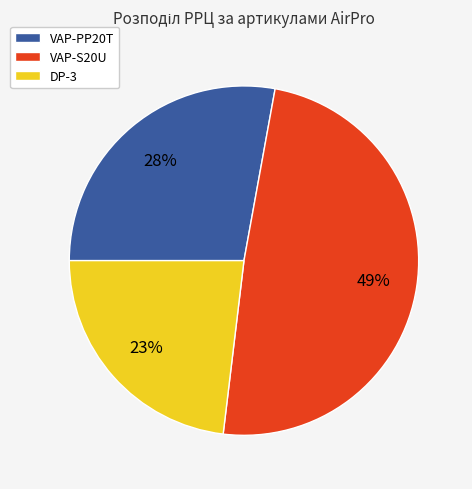

Approximately how many times larger is the value at VAP-PP20T compared to VAP-S20U?

0.6